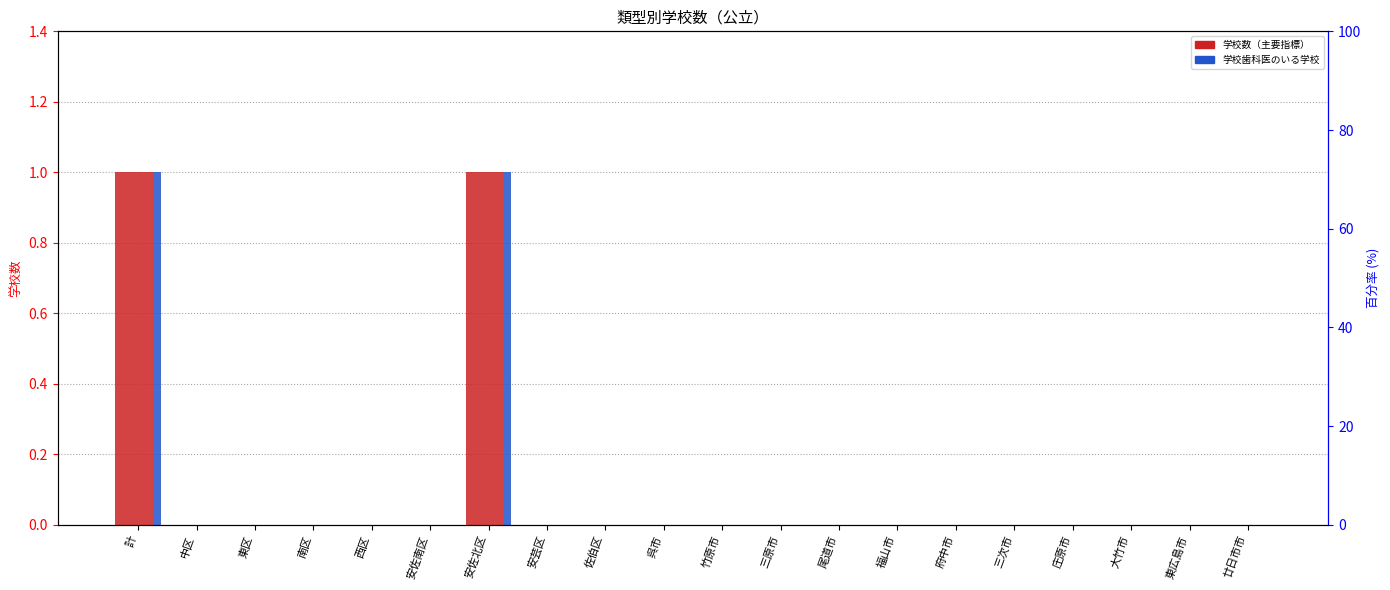

Reading left to right, transcribe all the data shown in this chart.

保健主事のいる学校(計): 計=1	中区=0	東区=0	南区=0	西区=0	安佐南区=0	安佐北区=1	安芸区=0	佐伯区=0	呉市=0	竹原市=0	三原市=0	尾道市=0	福山市=0	府中市=0	三次市=0	庄原市=0	大竹市=0	東広島市=0	廿日市市=0
本務養護教員のいる学校(計): 計=1	中区=0	東区=0	南区=0	西区=0	安佐南区=0	安佐北区=1	安芸区=0	佐伯区=0	呉市=0	竹原市=0	三原市=0	尾道市=0	福山市=0	府中市=0	三次市=0	庄原市=0	大竹市=0	東広島市=0	廿日市市=0
本務事務職員のいる学校(計): 計=1	中区=0	東区=0	南区=0	西区=0	安佐南区=0	安佐北区=1	安芸区=0	佐伯区=0	呉市=0	竹原市=0	三原市=0	尾道市=0	福山市=0	府中市=0	三次市=0	庄原市=0	大竹市=0	東広島市=0	廿日市市=0
負担法による事務職員のいる学校(計): 計=1	中区=0	東区=0	南区=0	西区=0	安佐南区=0	安佐北区=1	安芸区=0	佐伯区=0	呉市=0	竹原市=0	三原市=0	尾道市=0	福山市=0	府中市=0	三次市=0	庄原市=0	大竹市=0	東広島市=0	廿日市市=0
学校医のいる学校(計): 計=1	中区=0	東区=0	南区=0	西区=0	安佐南区=0	安佐北区=1	安芸区=0	佐伯区=0	呉市=0	竹原市=0	三原市=0	尾道市=0	福山市=0	府中市=0	三次市=0	庄原市=0	大竹市=0	東広島市=0	廿日市市=0
学校歯科医のいる学校(計): 計=1	中区=0	東区=0	南区=0	西区=0	安佐南区=0	安佐北区=1	安芸区=0	佐伯区=0	呉市=0	竹原市=0	三原市=0	尾道市=0	福山市=0	府中市=0	三次市=0	庄原市=0	大竹市=0	東広島市=0	廿日市市=0